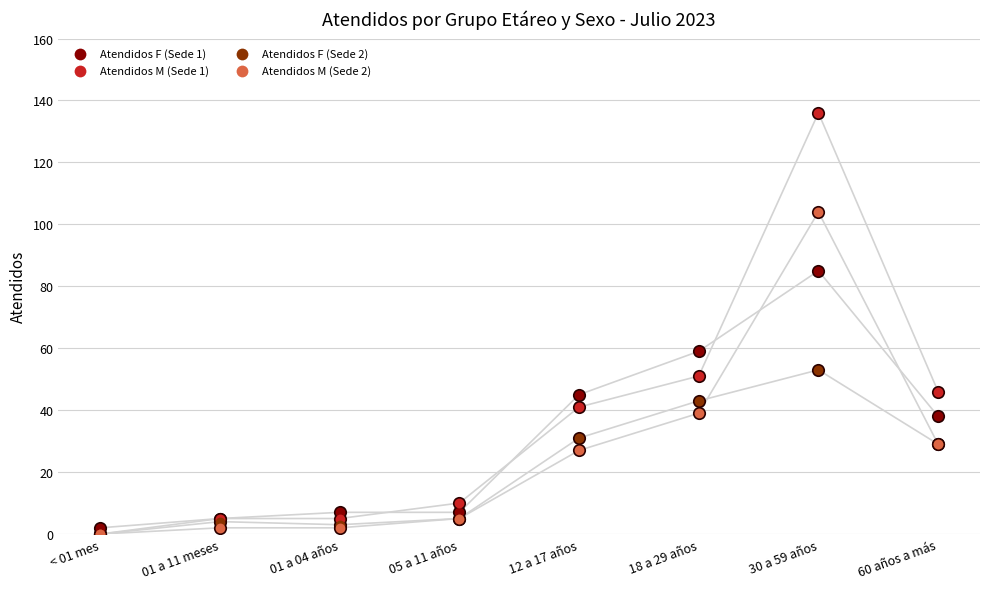

Which series has the widest spread of Y values?

Atendidos M (Sede 1)